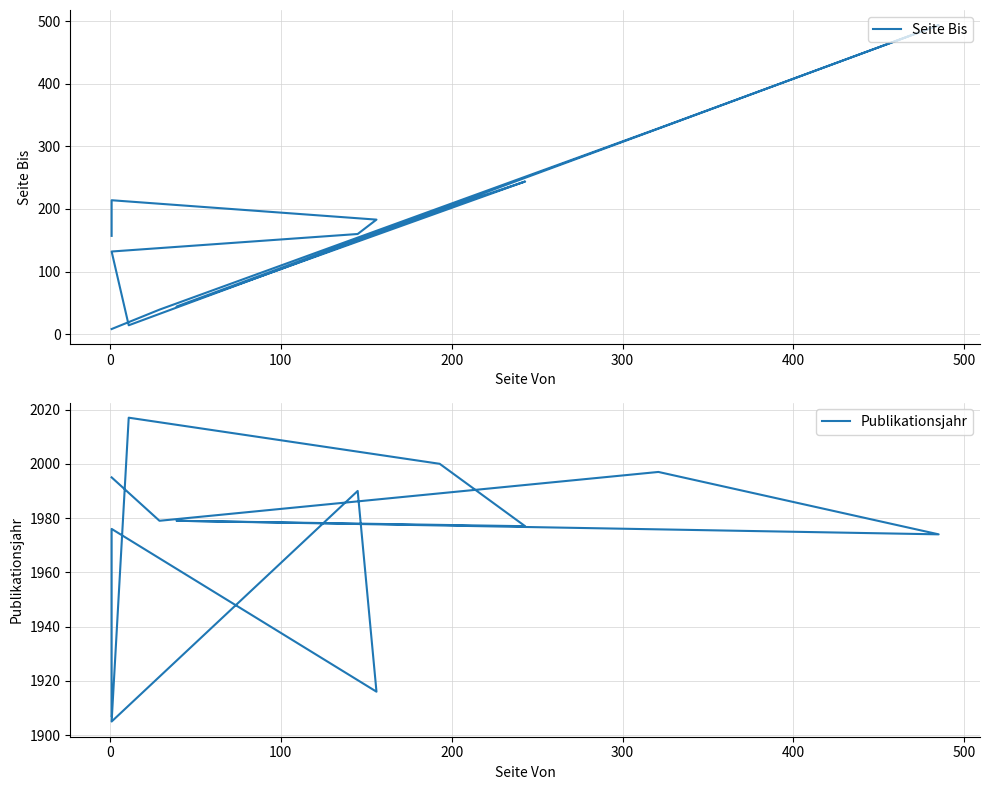

Rank the series by their maximum value, from lowest to highest.

Seite Bis, Publikationsjahr